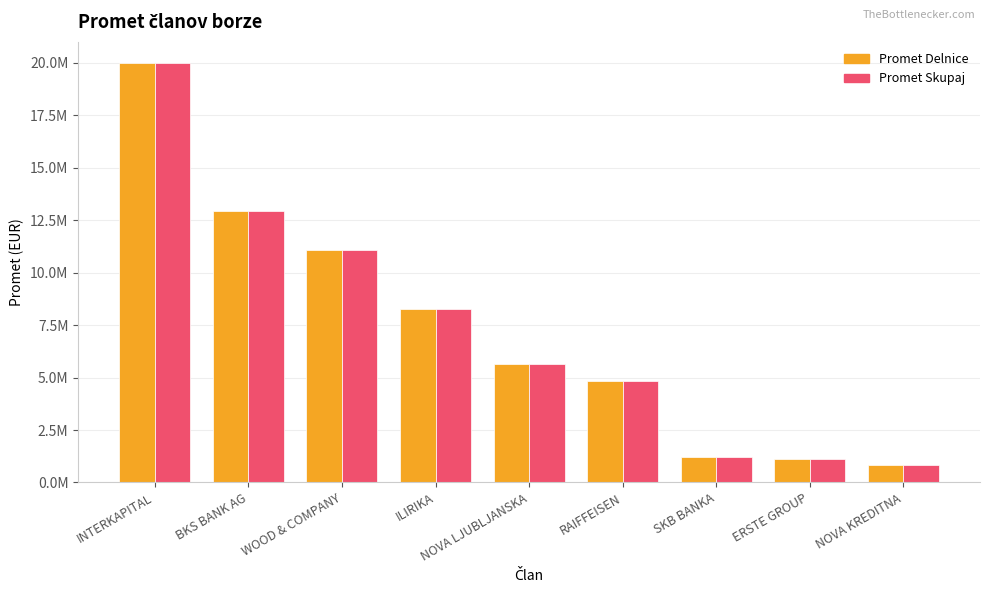

List the series in order of their peak value, lowest first.

Promet Delnice, Promet Skupaj